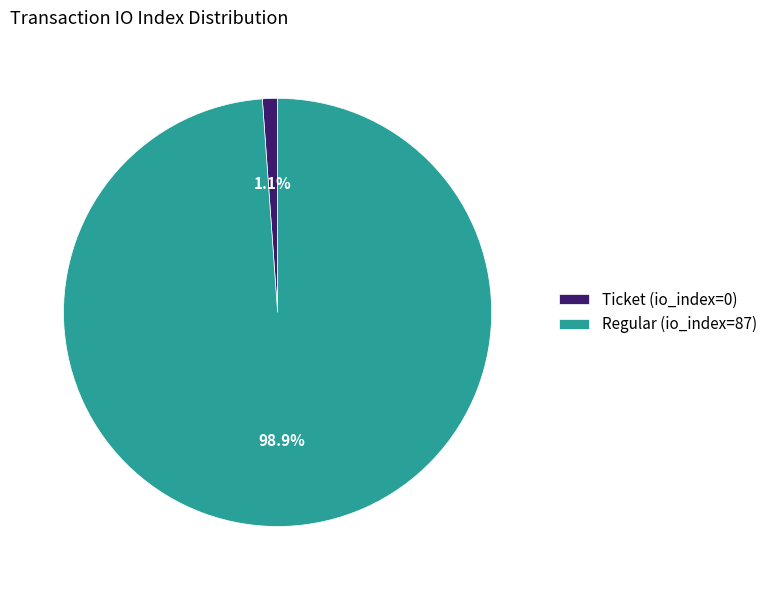

Count the number of slices in the pie.

2